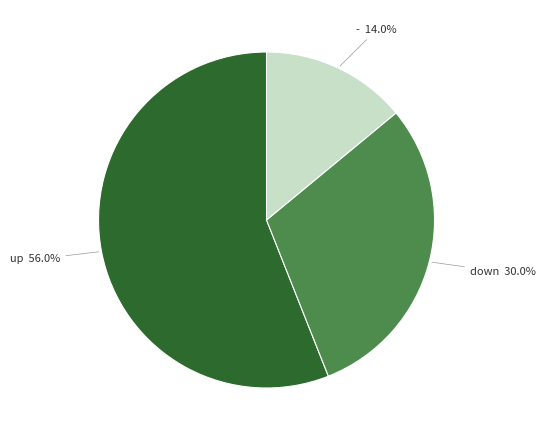

Combined, what portion of the pie is up and down?

86.0%